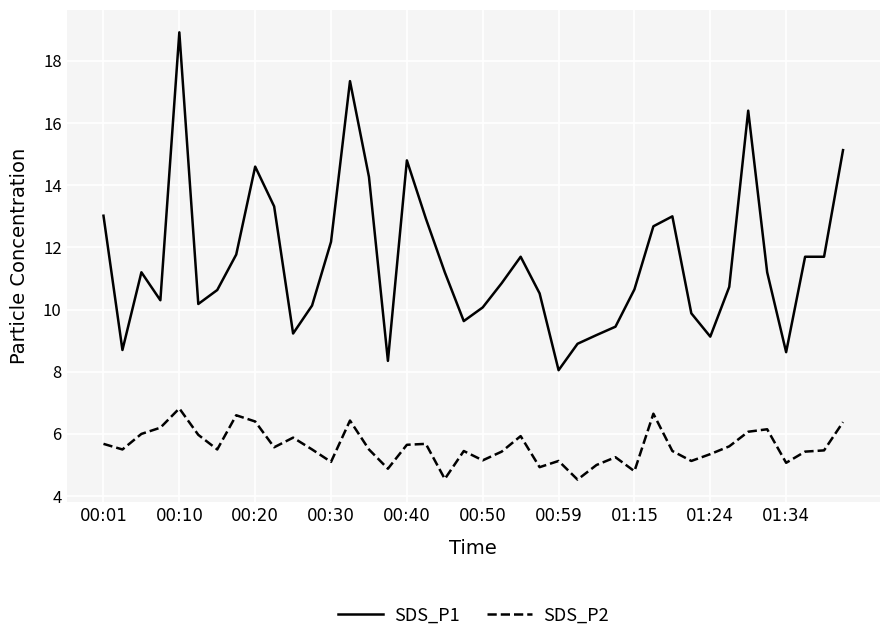

Which series has the largest total across all categories?

SDS_P1